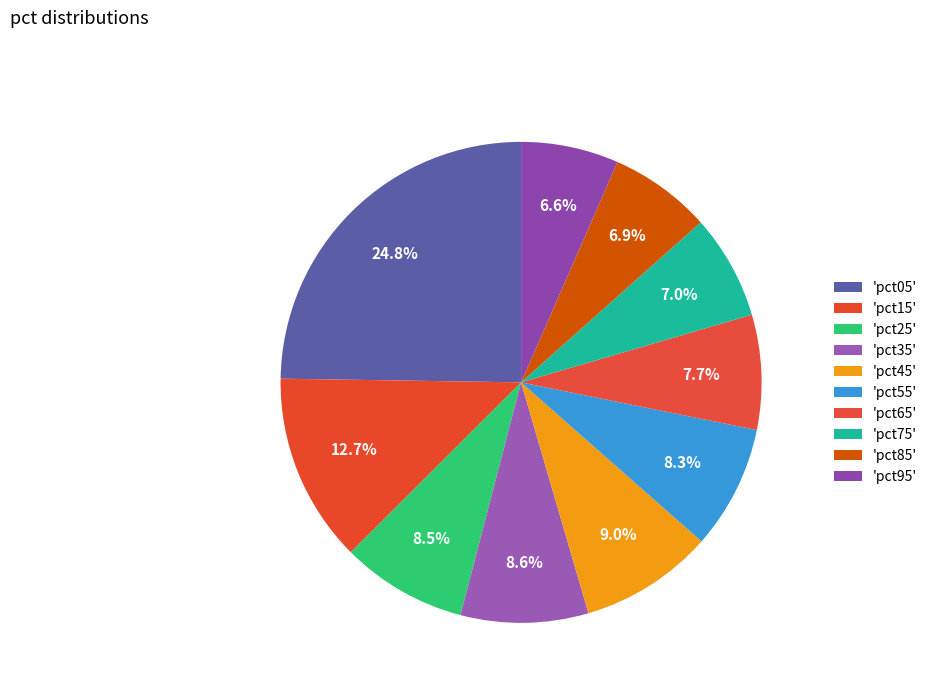

How many segments does this pie chart have?

10